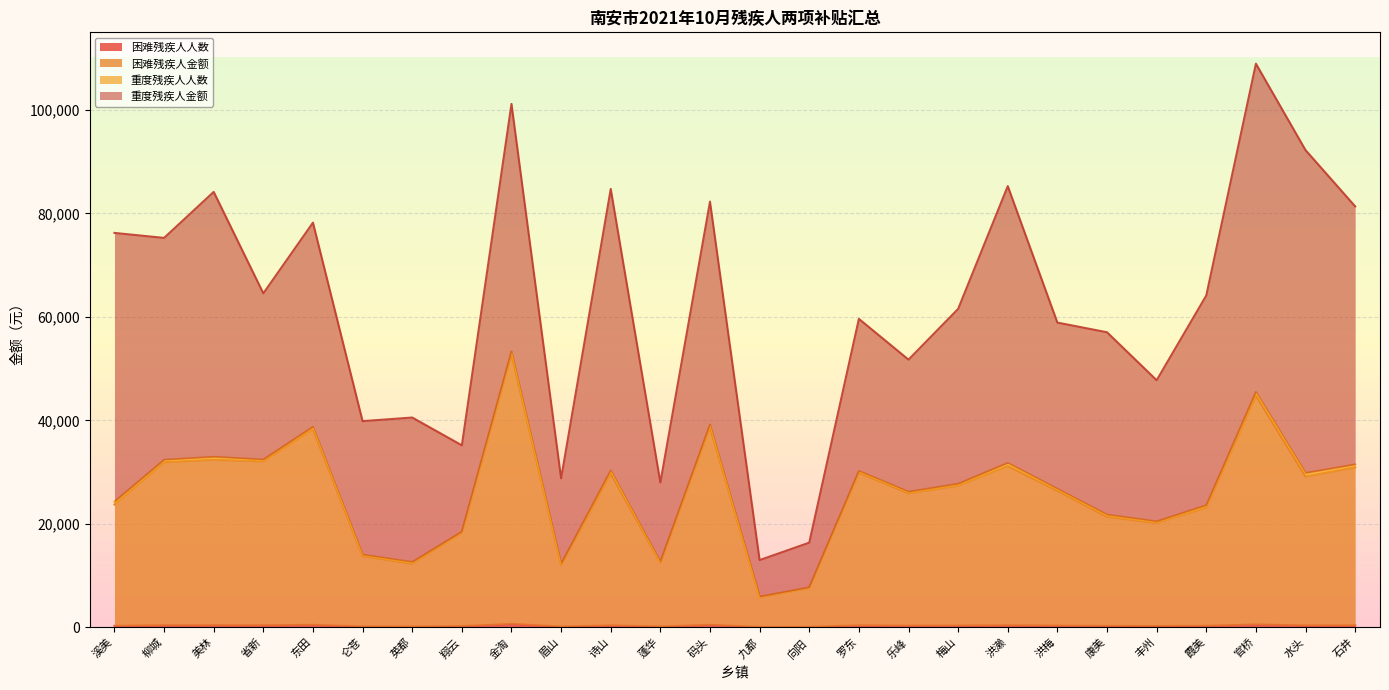

Does the chart display data point markers on the line(s)?

No